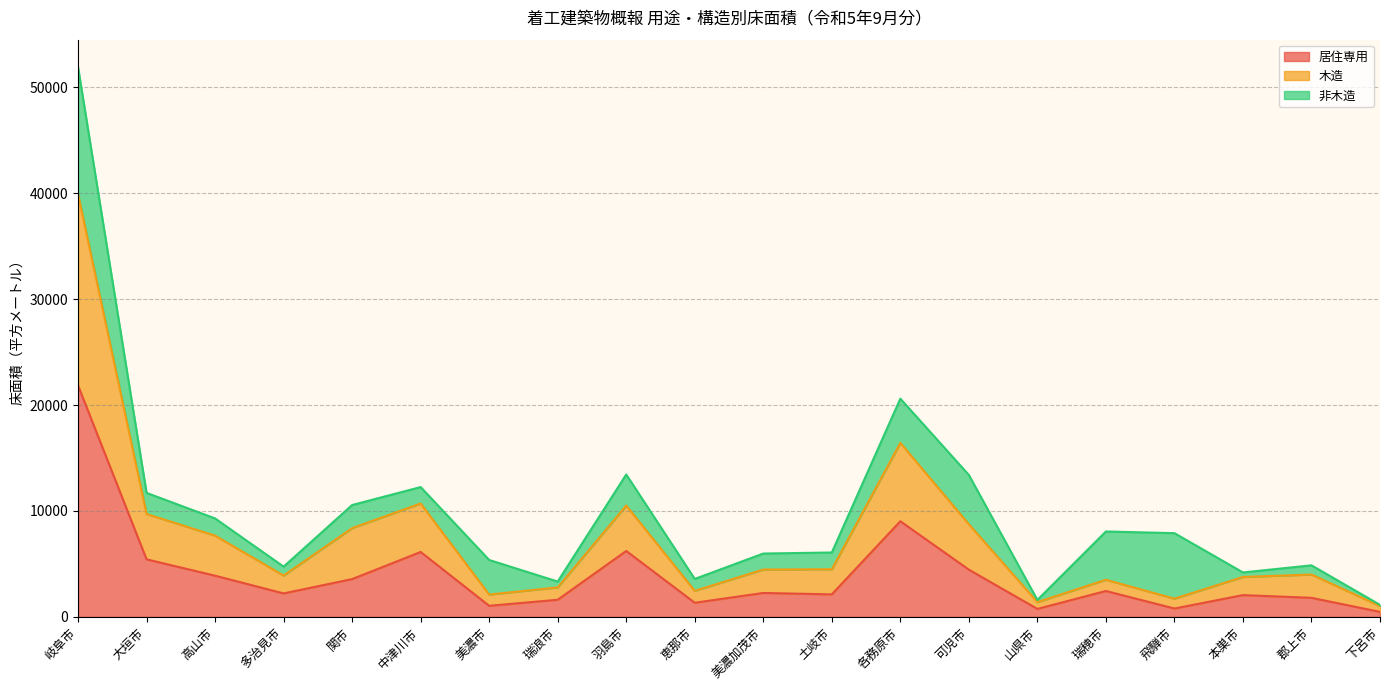

What is the total value across all series at 大垣市?

11710